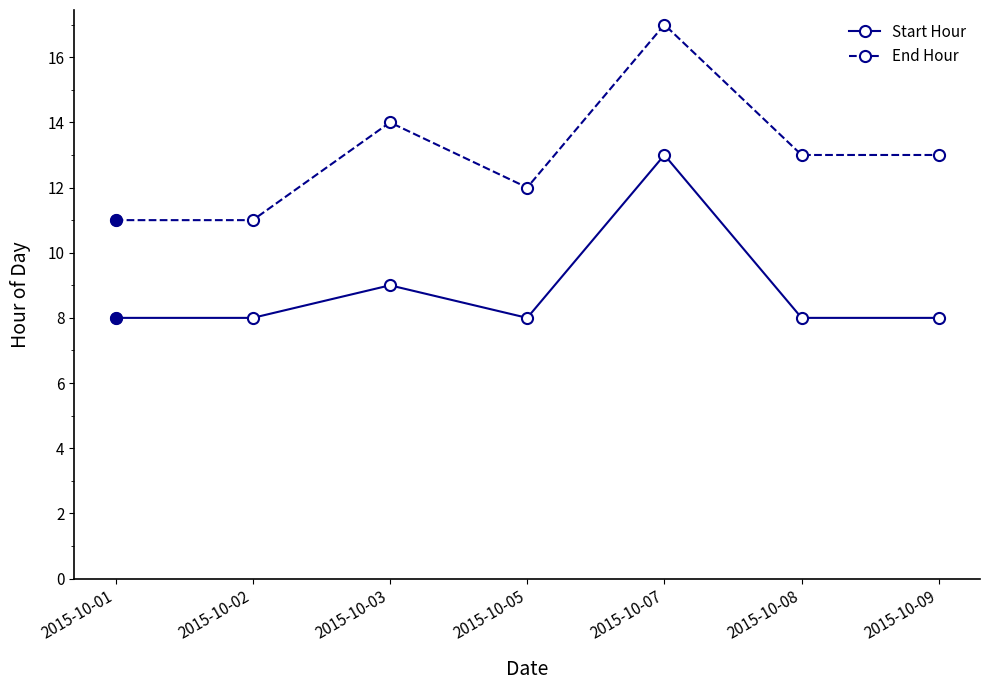

What is the sum of all End Hour values?

91